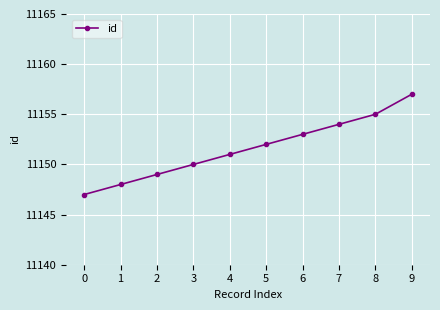

What is the value of the 9th point from the left?

11155